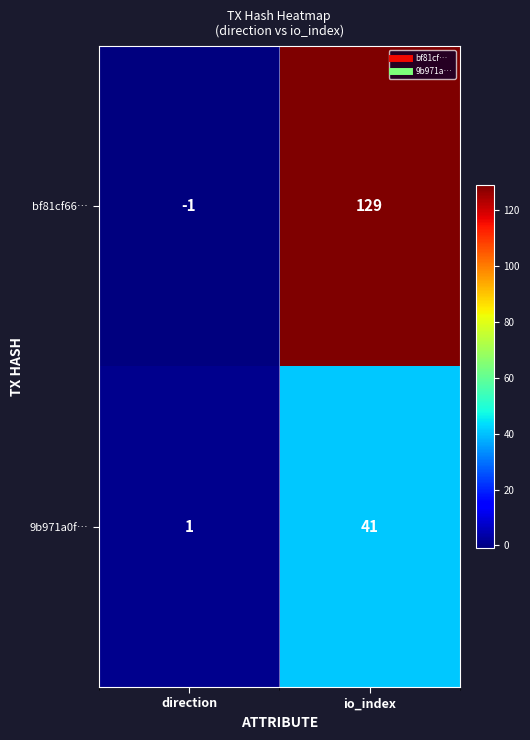

What is the difference between the highest and lowest values at io_index?

88